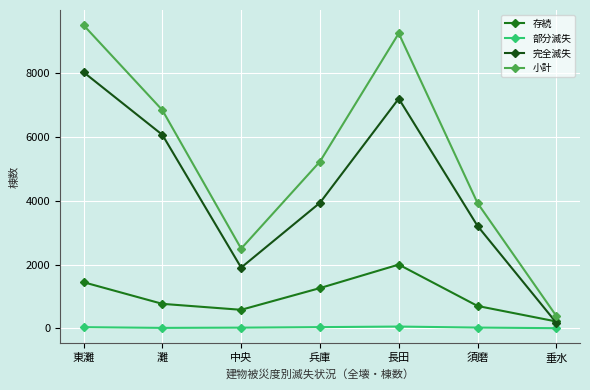

What is the sum of the 部分滅失 values at 長田 and 垂水?

53